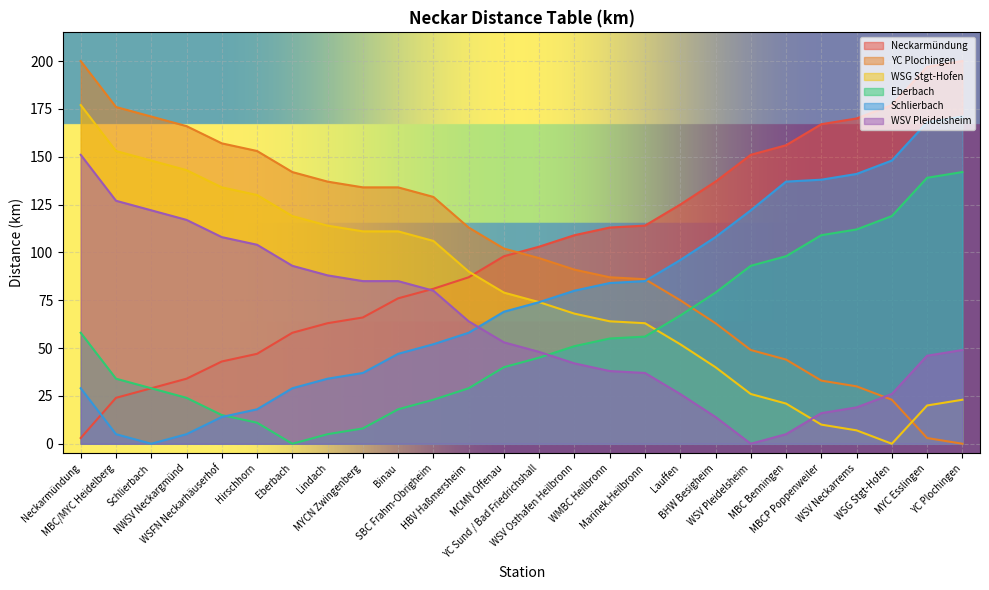

Which category has the lowest value in the WSG Stgt-Hofen series?

WSG Stgt-Hofen